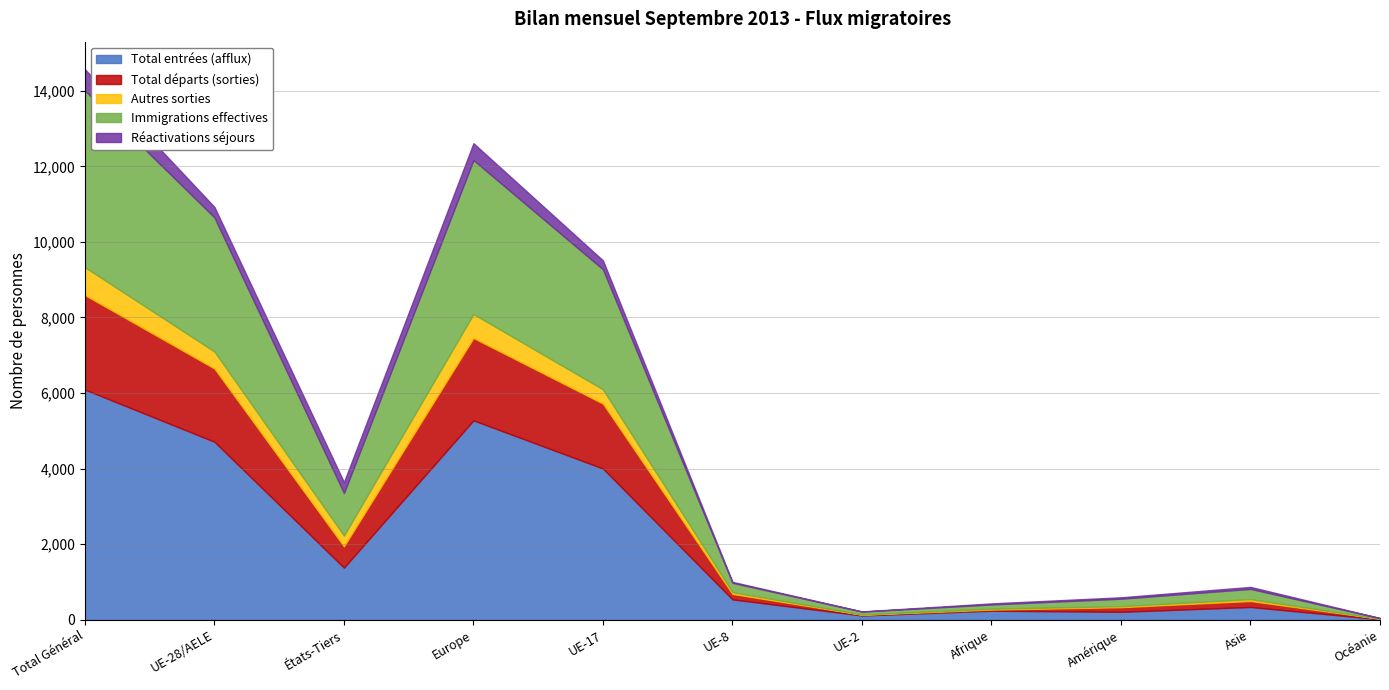

True or false: Total entrées (afflux) and Immigrations effectives cross at least once.

False